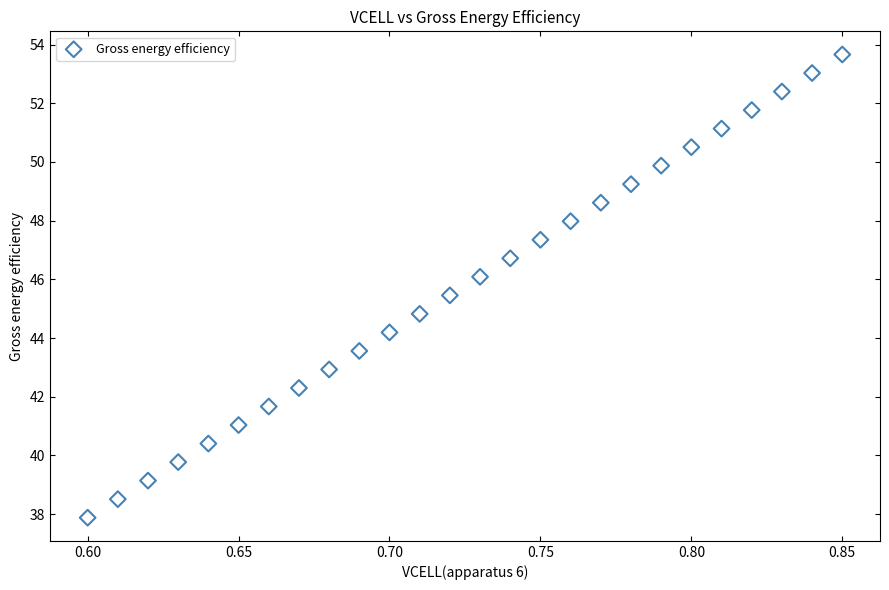

What Y value in the scatter plot is closest to 45?

44.8